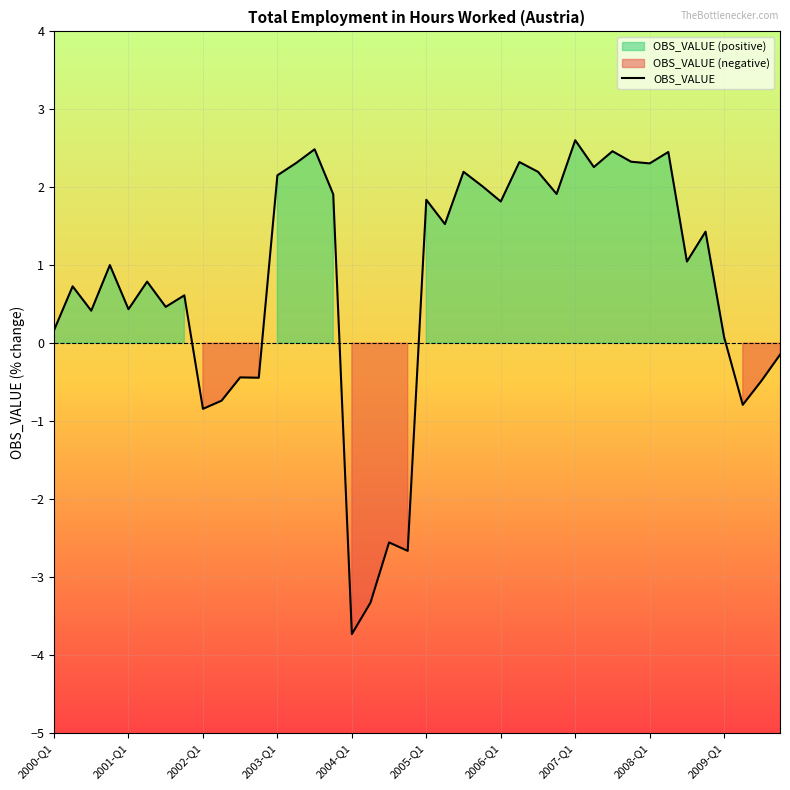

At which label does OBS_VALUE reach its minimum?

2004-Q1